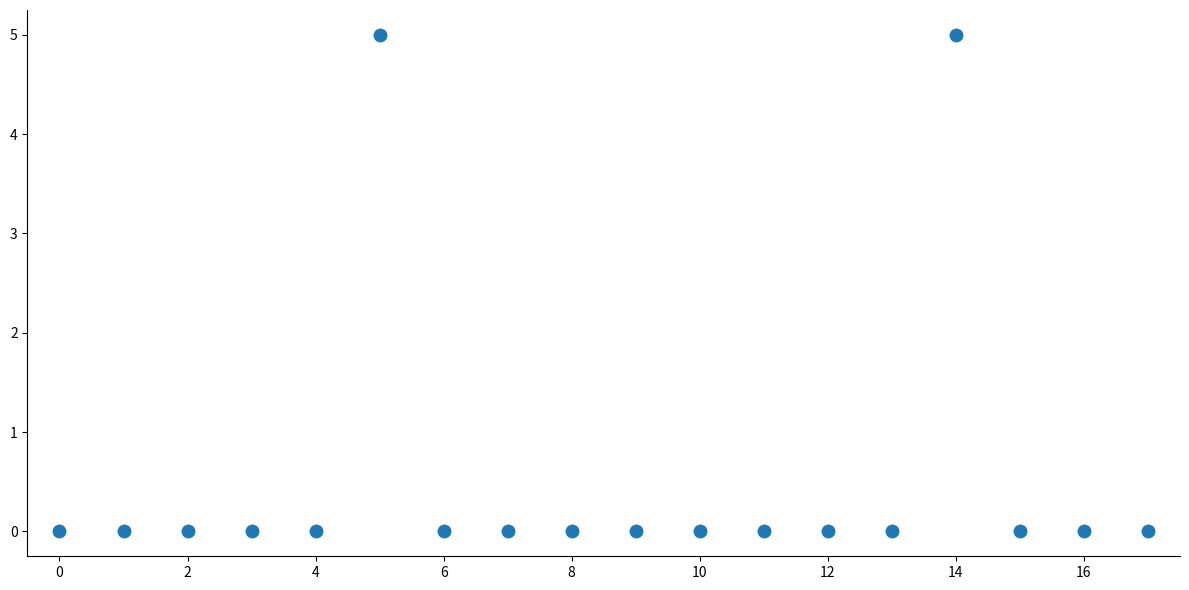

What is the range of Y values (max minus min)?

5